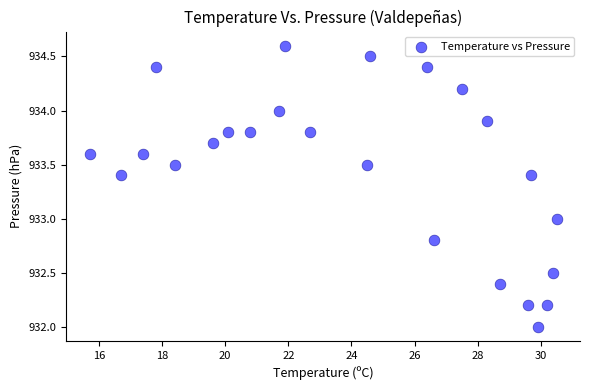

What is the range of X values (max minus min)?

14.8